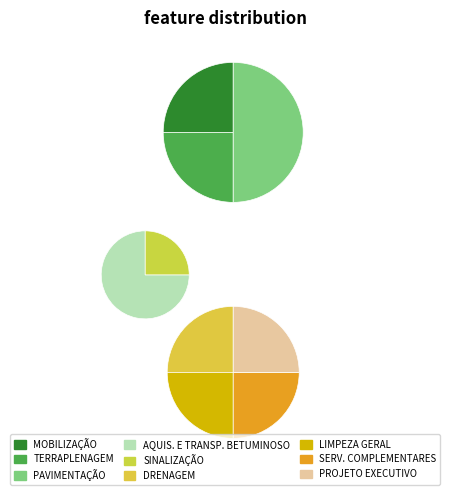

To the nearest percent, what portion does TERRAPLENAGEM represent?

12%